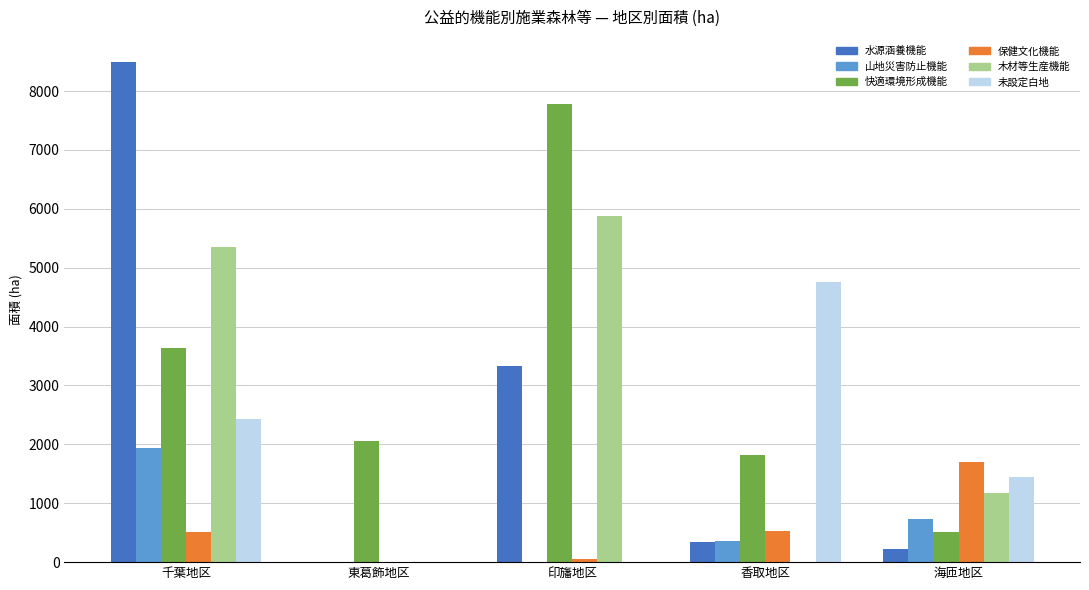

What is the average value of the 水源涵養機能 series?

2481.1